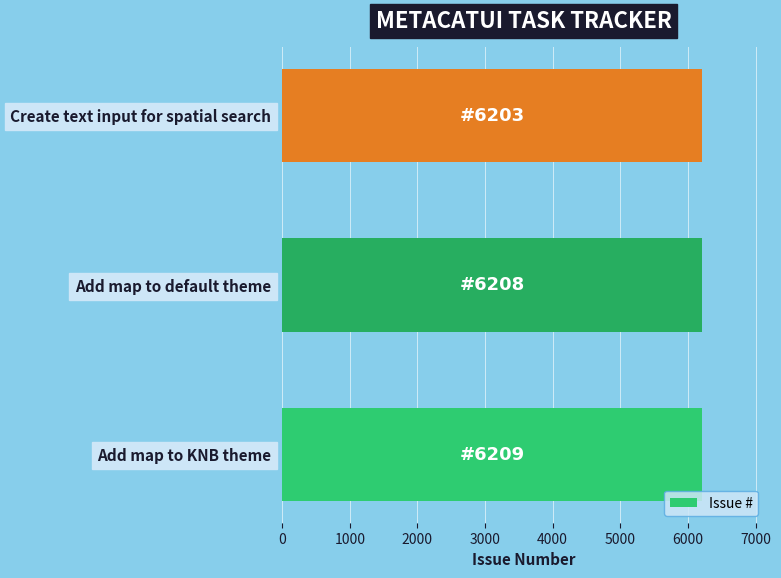

What is the greatest value displayed?

6209